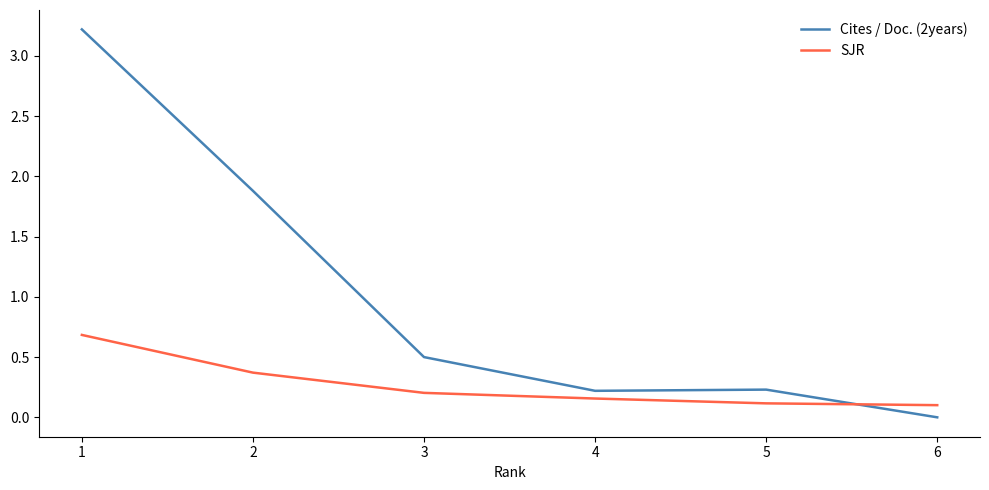

At which category does the chart reach its minimum across all series?

6